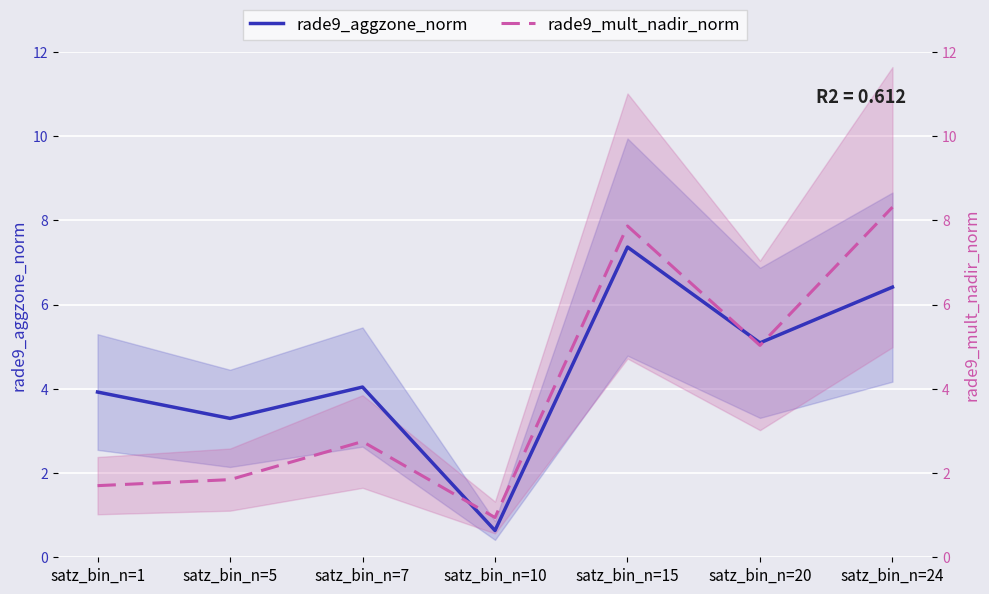

What is the maximum value shown in the chart?

8.3